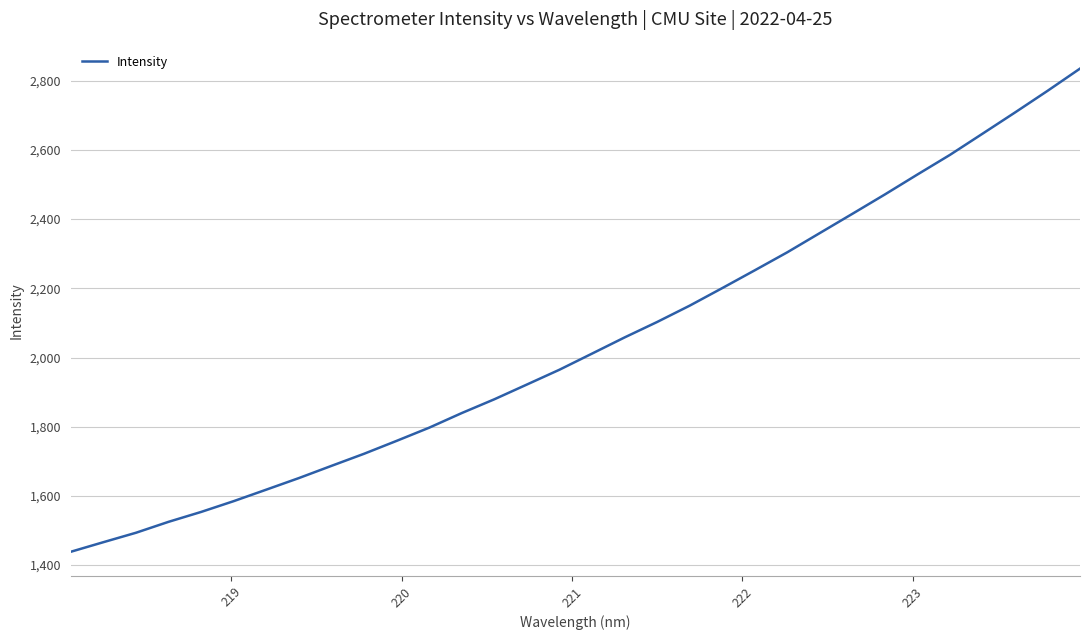

How many values are below 2011?

16